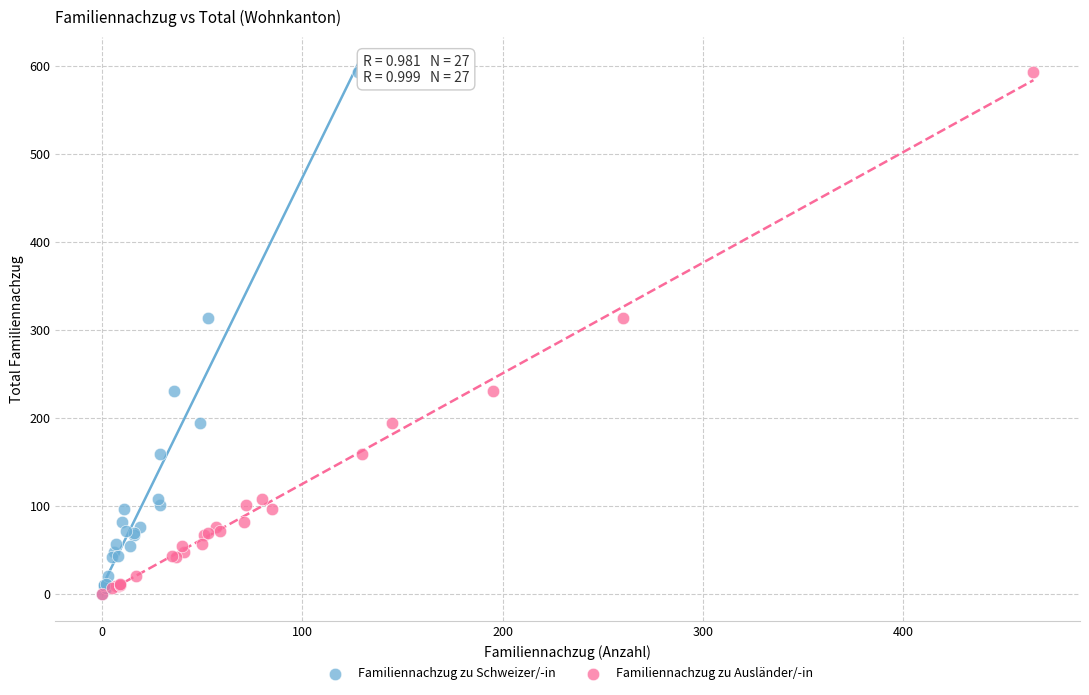

What are all the series names shown in the legend?

Familiennachzug zu Schweizer/-in, Familiennachzug zu Ausländer/-in